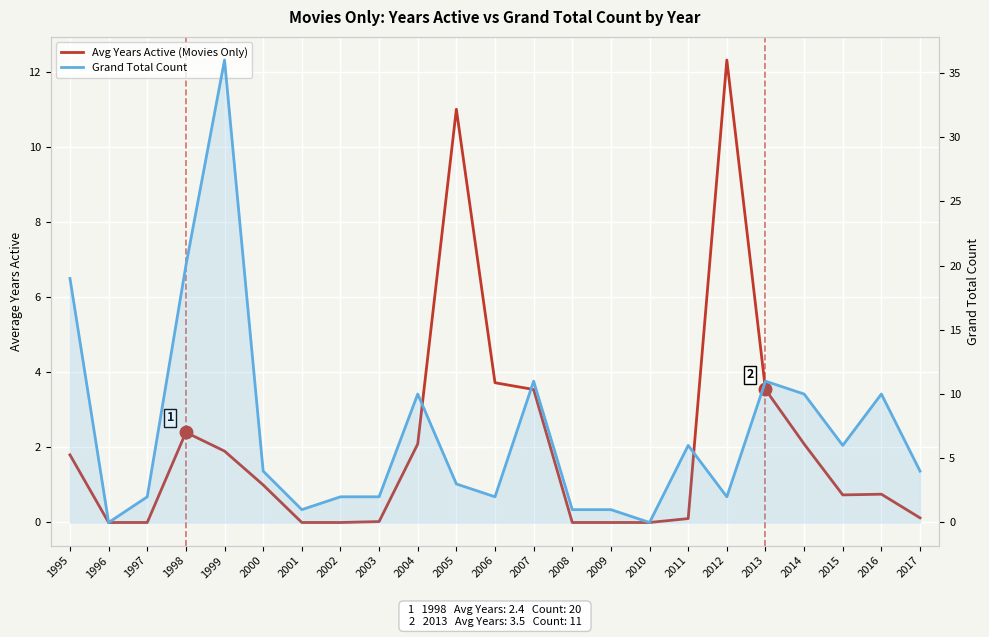

At which category does the chart reach its peak across all series?

1999